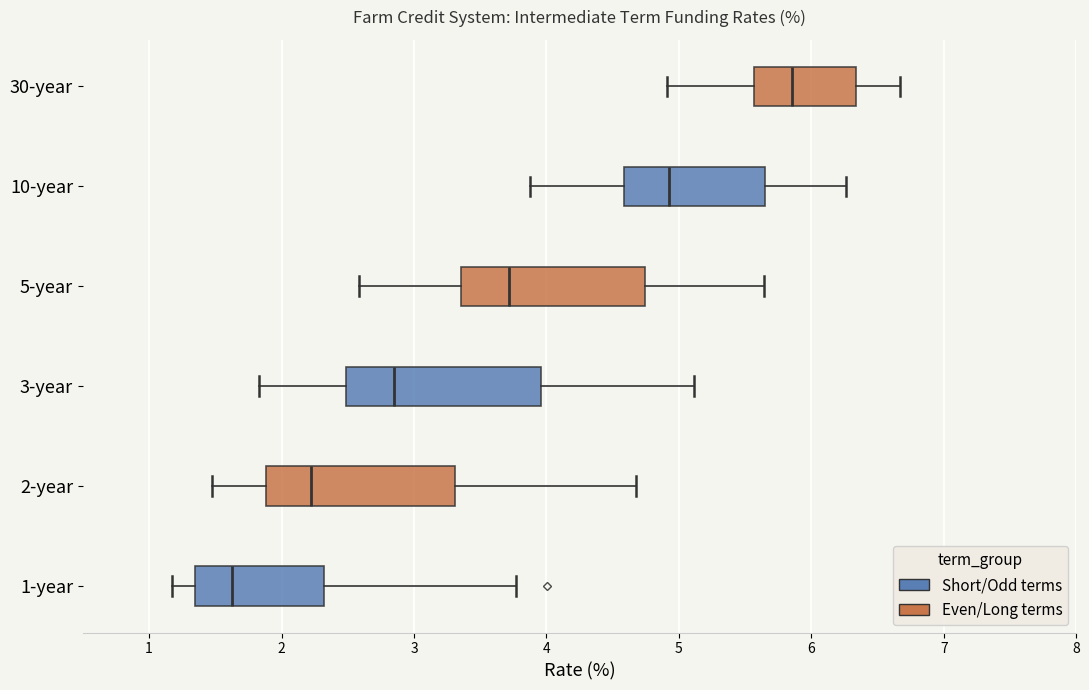

Which box's median line is the furthest to the left?

1-year